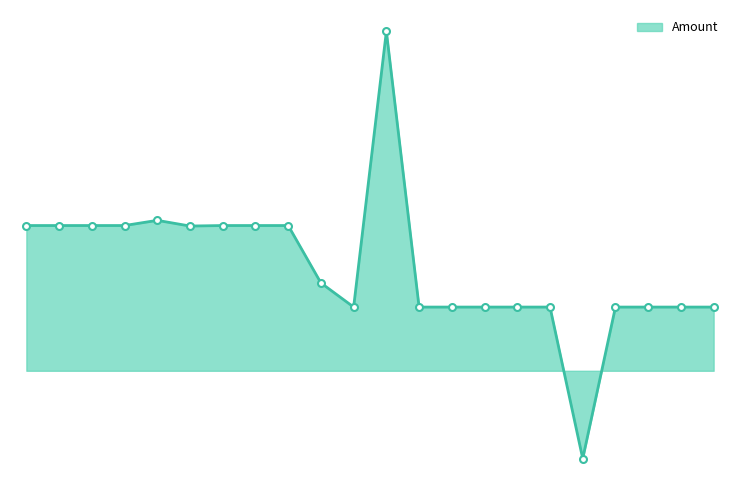

Reading right to left, list all the values displayed in this chart.

2011-09-27=504	2011-08-23=504	2011-08-01=504	2011-06-29=504	2011-06-29=-695	2011-05-27=504	2011-03-21=504	2011-03-21=504	2011-02-18=504	2011-01-28=504	2010-12-22=2685	2010-12-20=504	2010-11-11=695	2010-11-10=1149	2010-10-21=1149	2010-09-21=1149	2010-09-21=1145	2010-09-21=1190	2010-08-24=1149	2010-06-21=1149	2010-06-21=1149	2010-04-26=1149